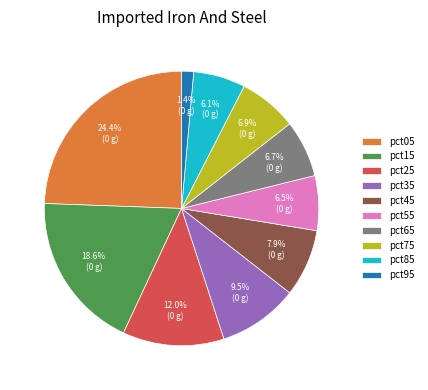

Is pct05 the majority of the pie?

No